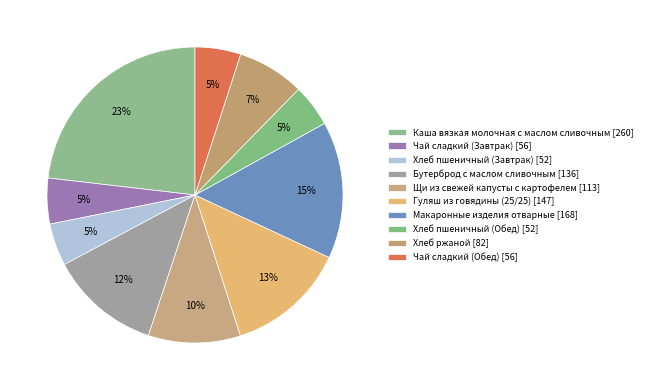

How many slices are in this pie chart?

10